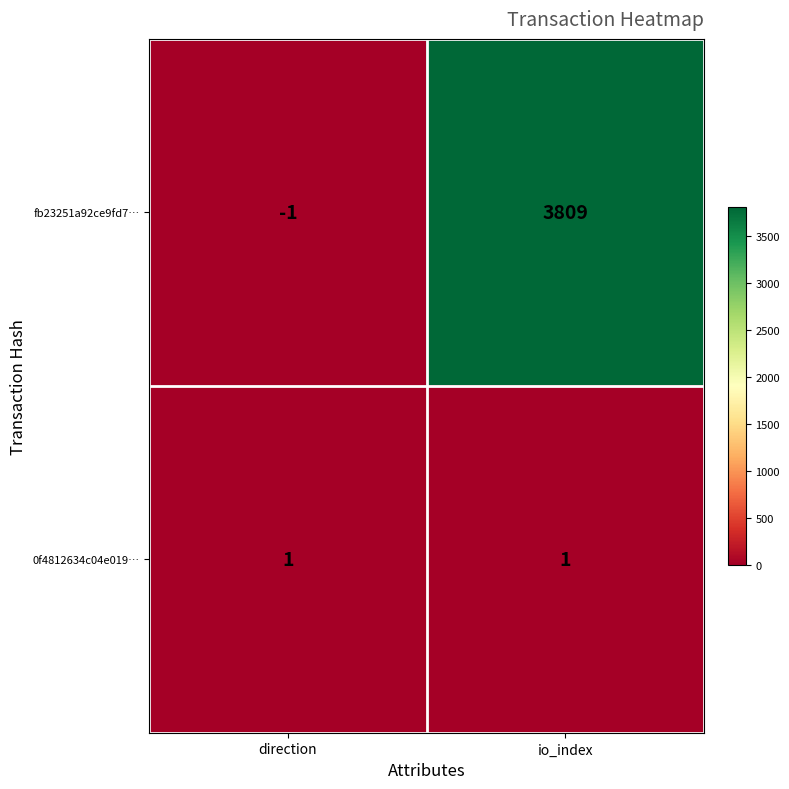

How many values in fb23251a92ce9fd7… are below zero?

1